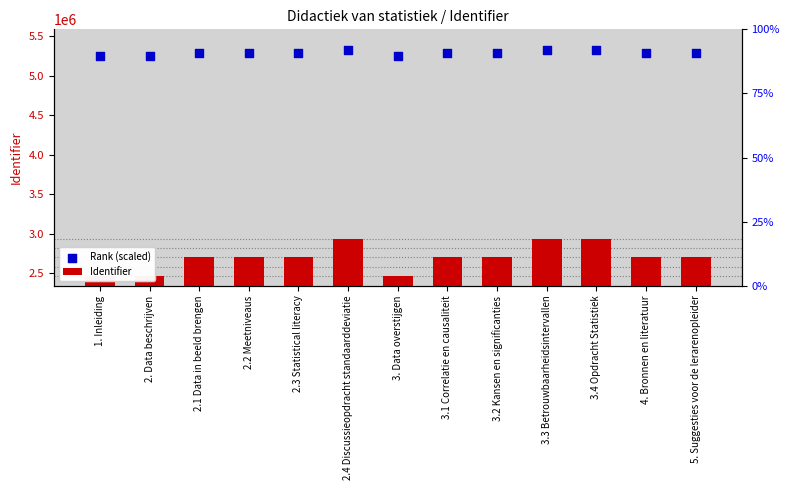

At which category is the sum across all series the highest?

3.4 Opdracht Statistiek